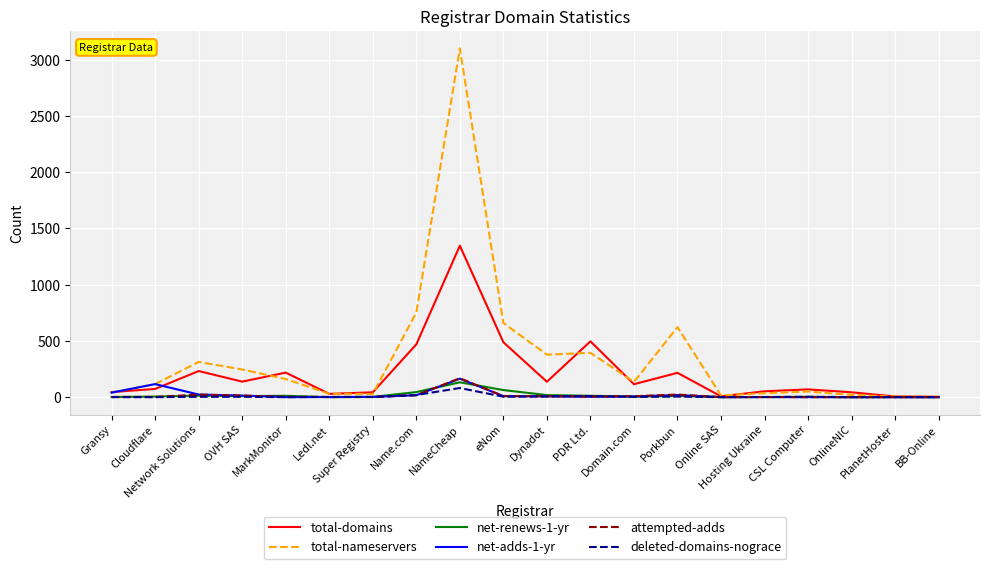

How many categories are shown in the chart?

20